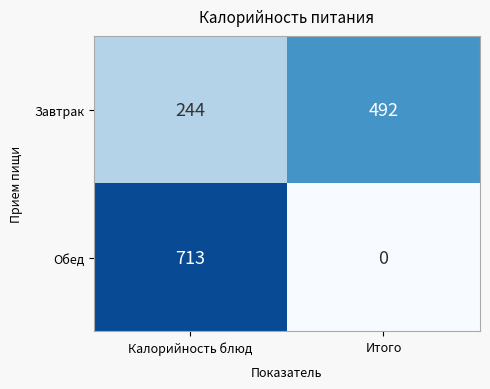

What is the sum of the Обед values at Итого and Калорийность блюд?

713